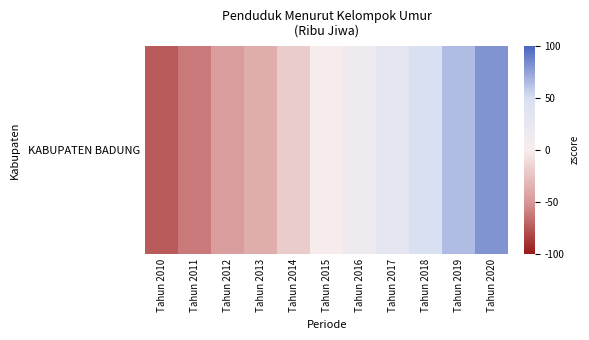

Reading left to right, transcribe all the data shown in this chart.

-73.5	-62.5	-46.9	-37.7	-19.4	-0.1	15.5	31.1	48.6	64.2	80.7